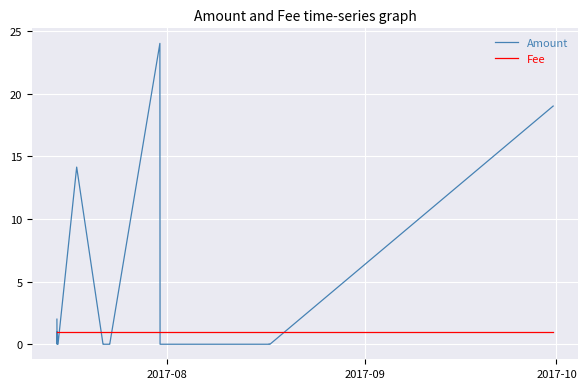

What is the difference between the second highest and minimum values in the Amount series?

19.0